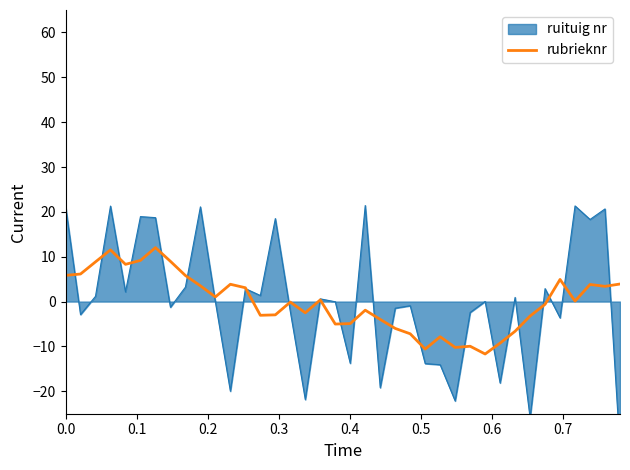

Reading right to left, transcribe all the data shown in this chart.

3.9	3.4	3.8	0.1	4.9	-0.6	-3.2	-6.6	-9.3	-11.7	-10.0	-10.2	-7.8	-10.6	-7.2	-6.0	-4.0	-1.9	-4.9	-5.0	0.4	-2.5	-0.1	-3.0	-3.1	3.1	3.9	1.0	3.5	5.8	9.0	12.0	9.2	8.3	11.5	8.9	6.1	5.8